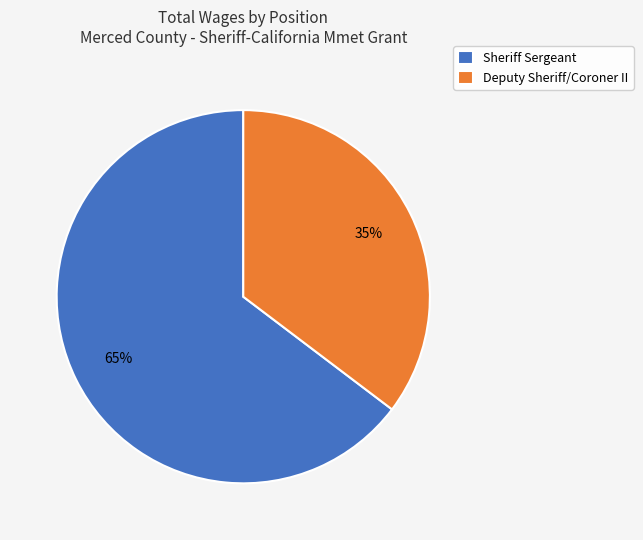

To the nearest percent, what is the average slice percentage?

50%